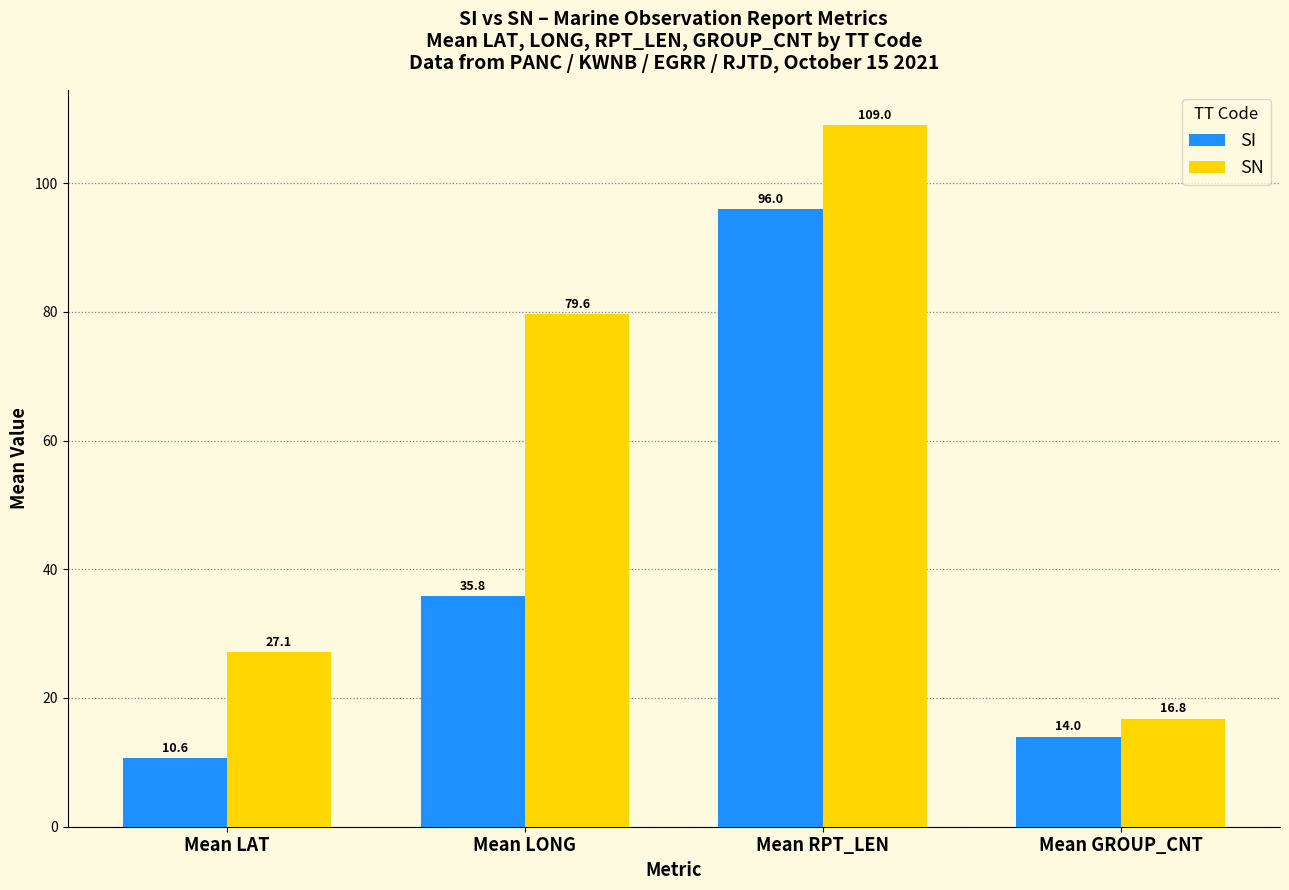

What are all the series names shown in the legend?

SI, SN